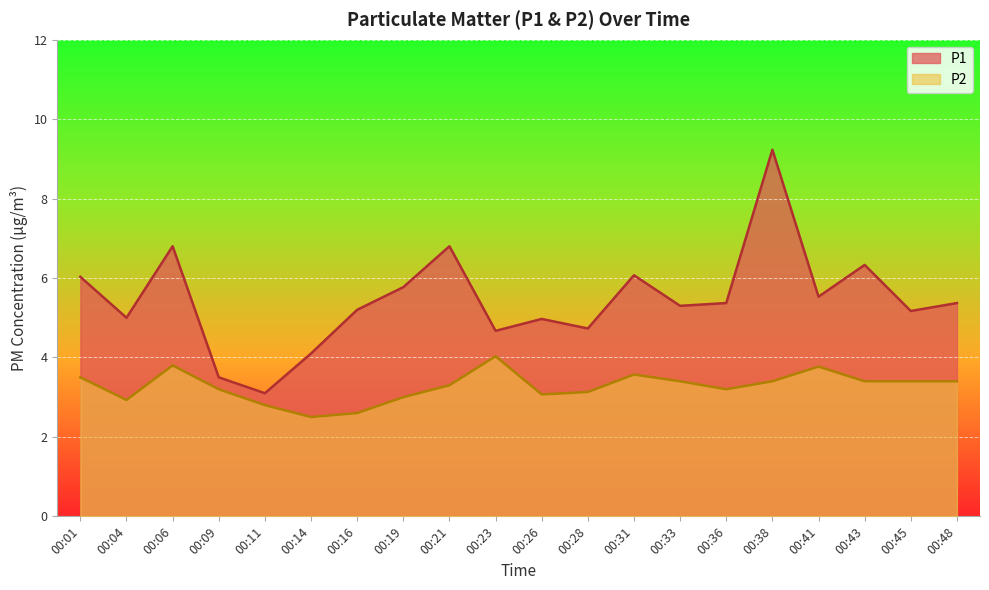

What are all the series names shown in the legend?

P1, P2